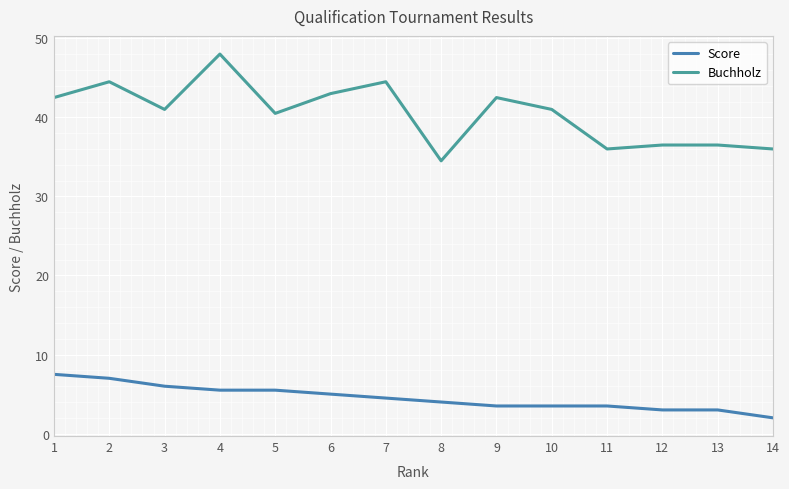

What is the sum of all Score values?

63.5